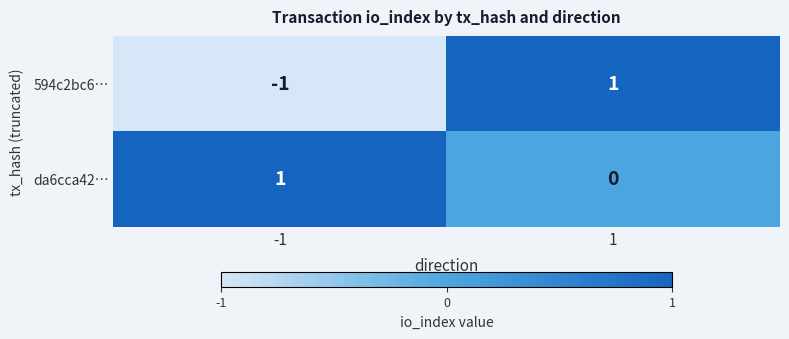

The 594c2bc6… series shows 1 at 1. True or false?

True